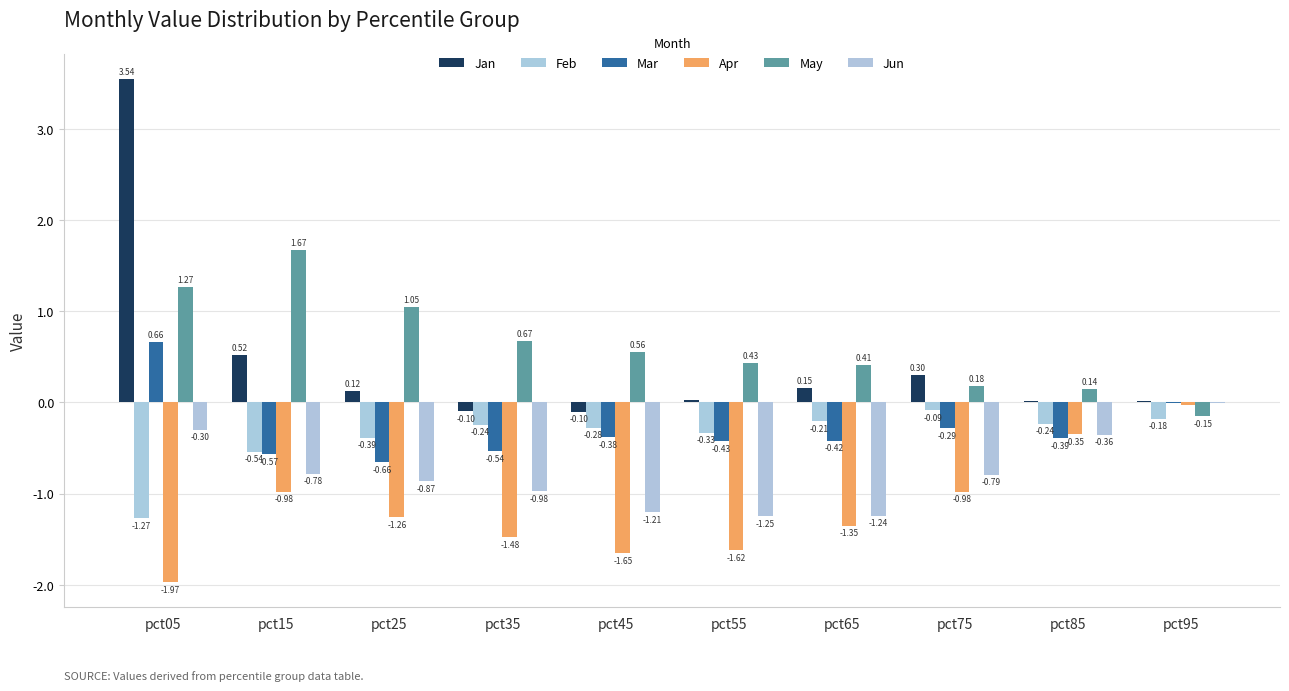

The value of Apr at pct65 is -2.4. True or false?

False